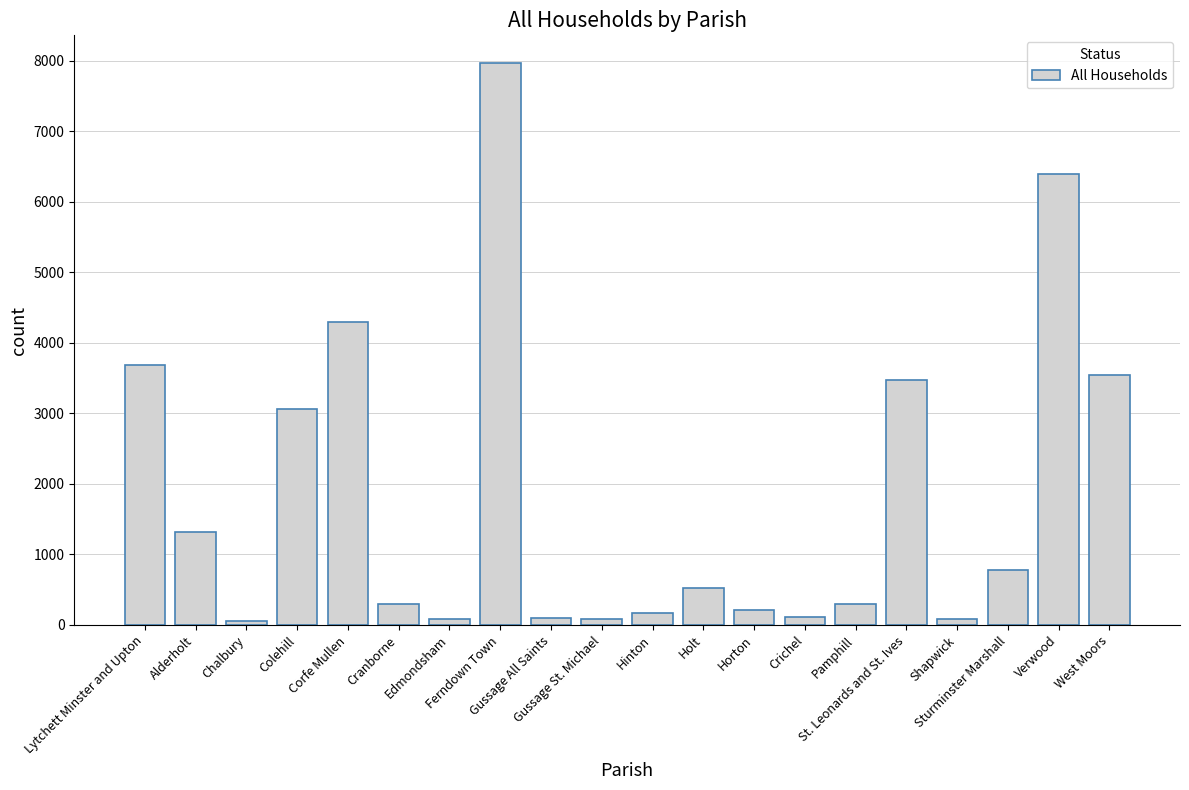

What is the average value?

1827